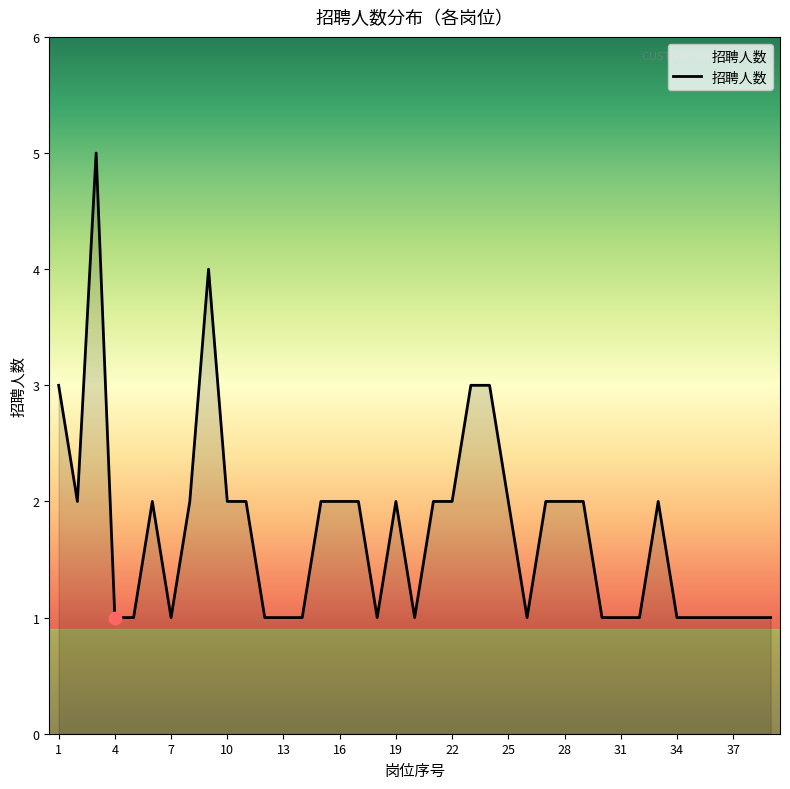

What is the maximum value shown in the chart?

5